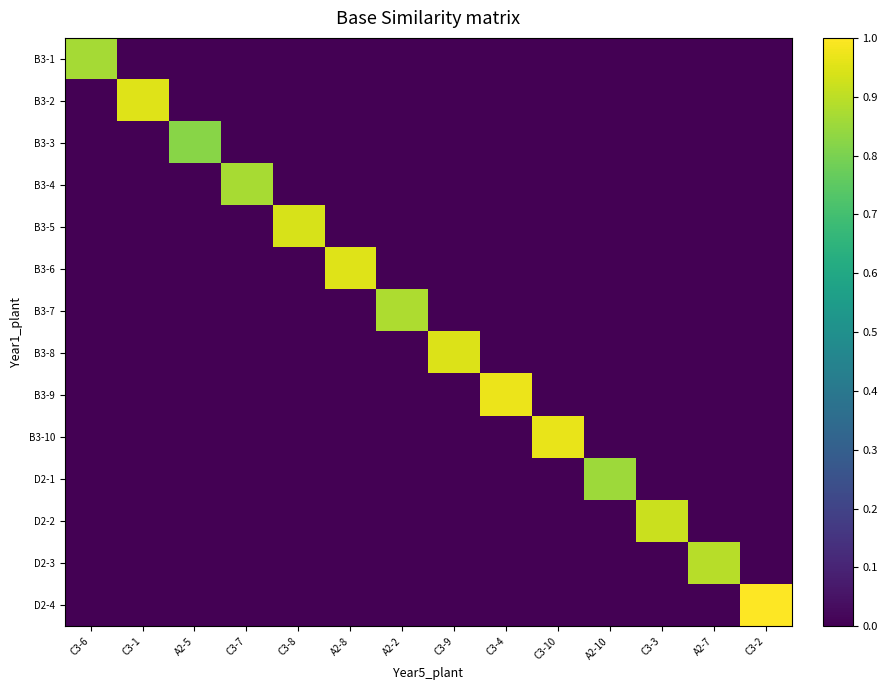

What is the difference between the highest and lowest values at C3-8?

0.9